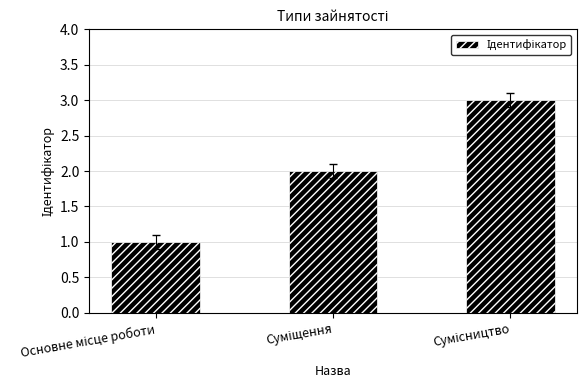

What is the greatest value displayed?

3